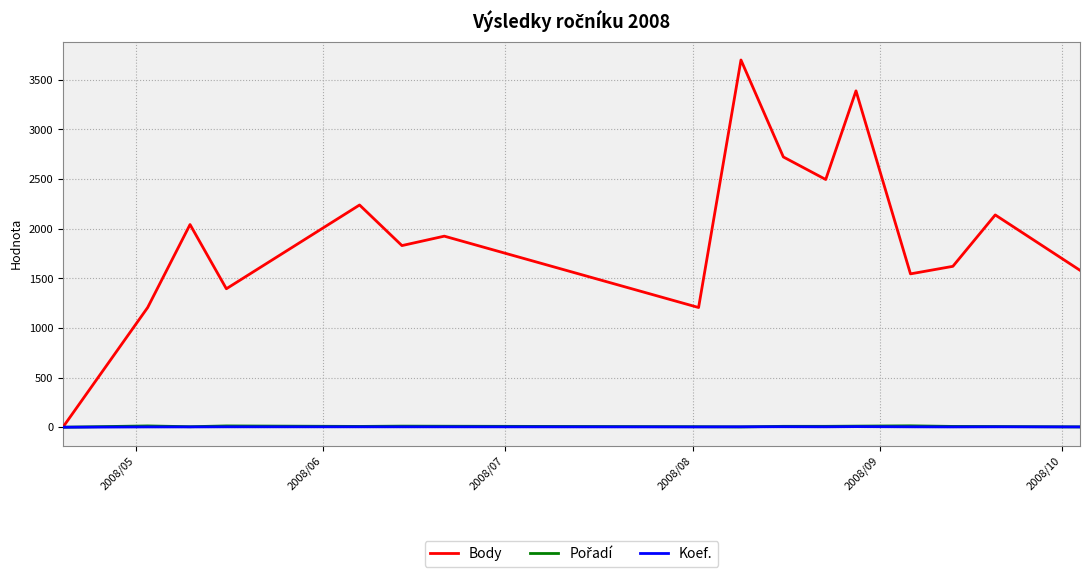

What is the greatest value displayed?

3700